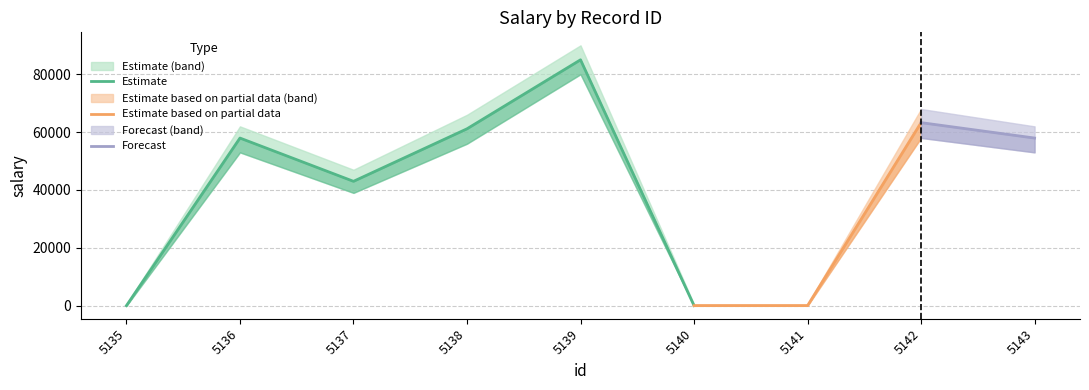

How many interior local peaks (higher than both neighbors) does the data have?

3